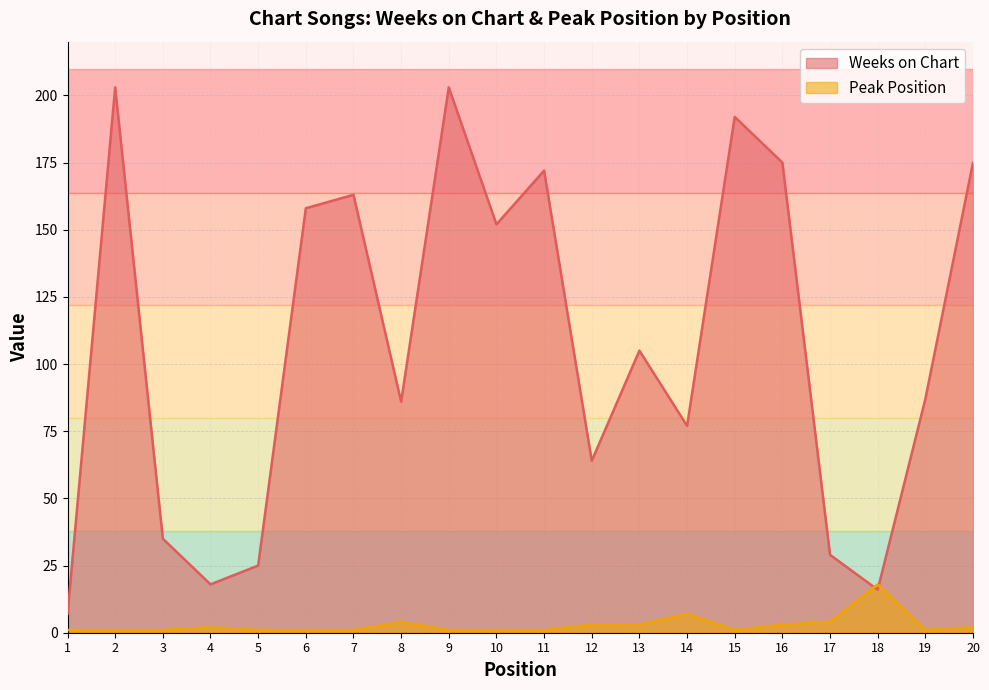

What is the difference between the maximum and minimum values in the Peak Position series?

17